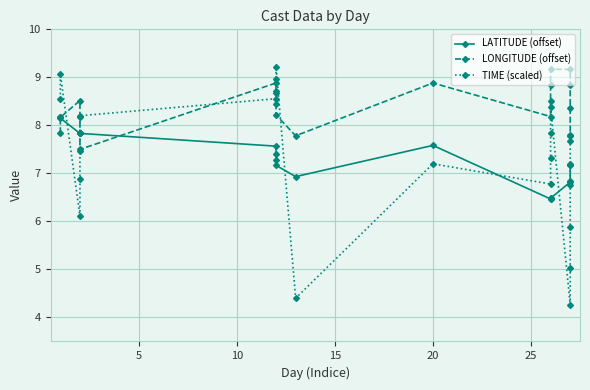

What is the value of the LATITUDE (offset) point at the 9th from the left?

7.3